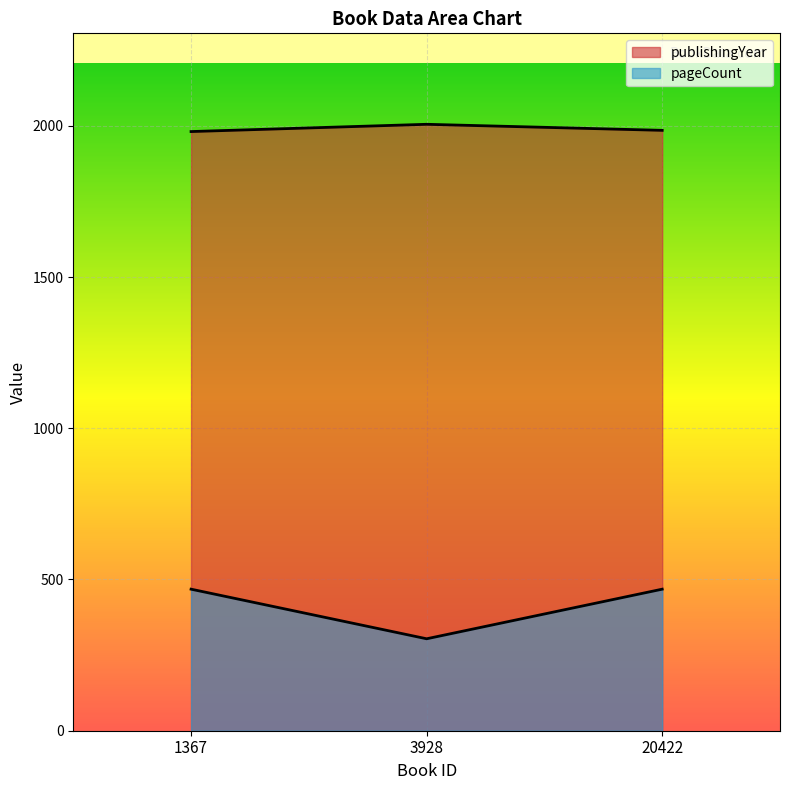

What is the sum of all pageCount values?

1240